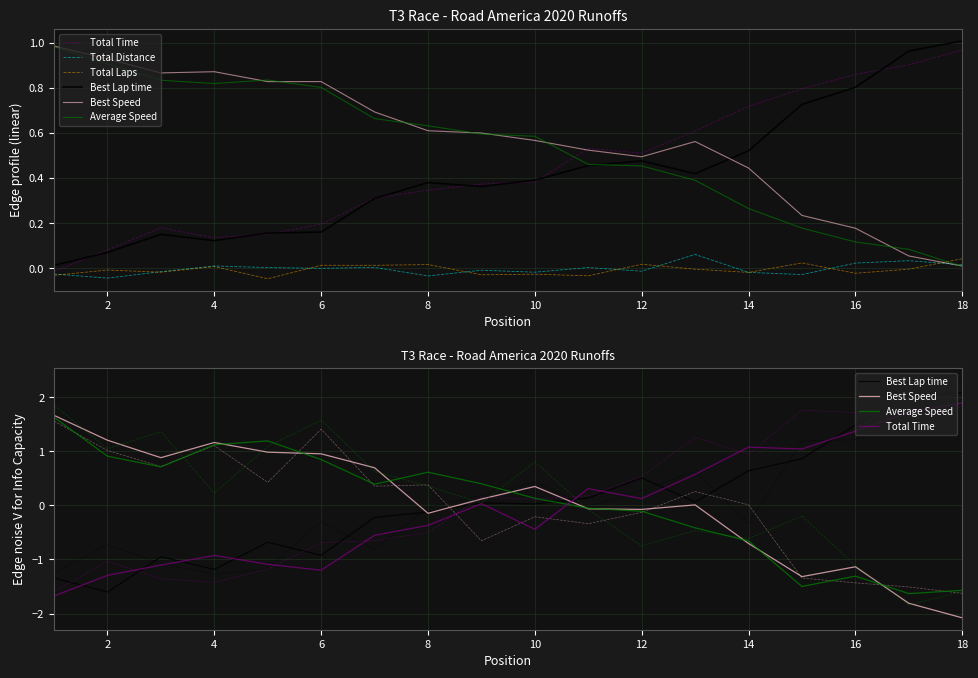

What are all the series names shown in the legend?

Total Time, Total Distance, Total Laps, Best Lap time, Best Speed, Average Speed